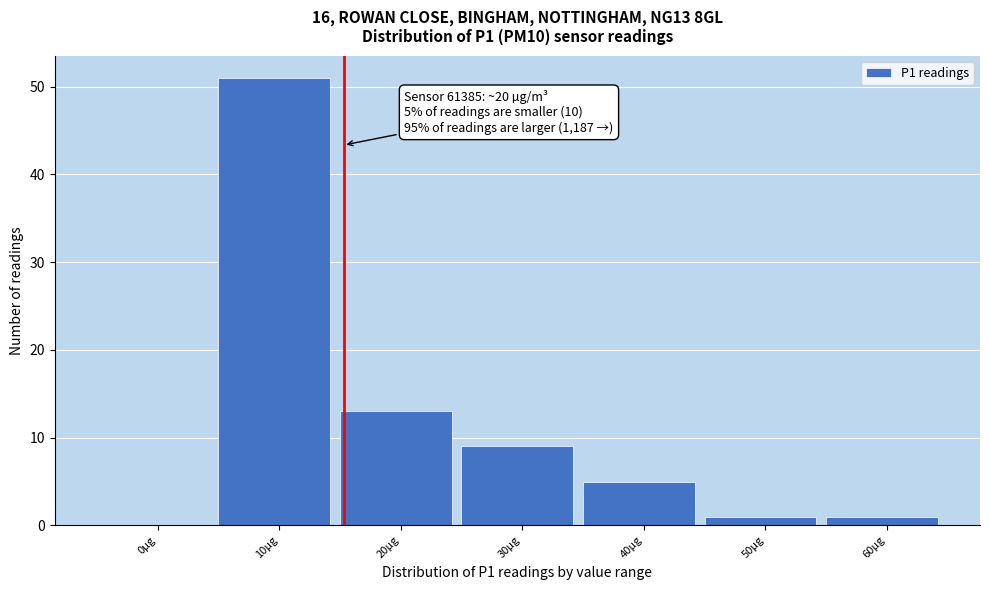

Reading left to right, what are all the values shown in this chart?

0µg=0	10µg=51	20µg=13	30µg=9	40µg=5	50µg=1	60µg=1